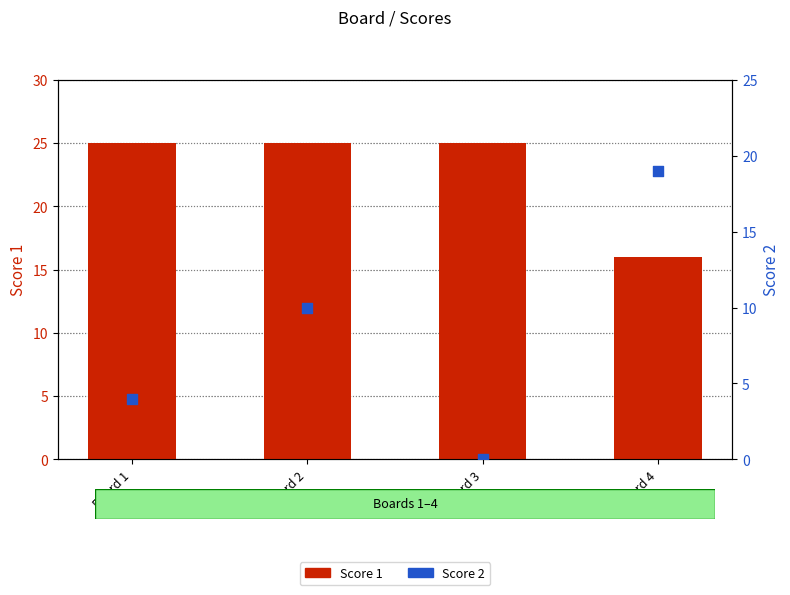

At how many categories does at least one series exceed 5?

4